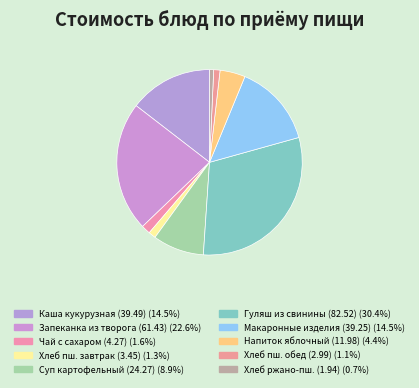

To the nearest percent, what is the difference between the largest and smallest slice percentages?

30%